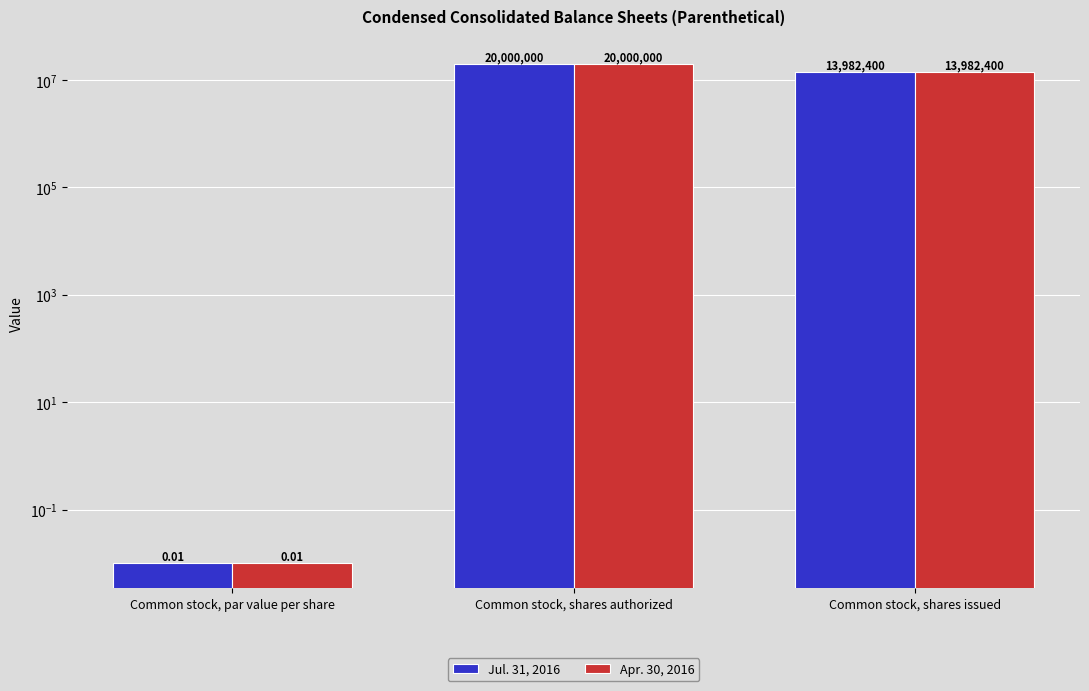

Reading right to left, transcribe all the data shown in this chart.

Jul. 31, 2016: 13982400.0	20000000.0	0.0
Apr. 30, 2016: 13982400.0	20000000.0	0.0